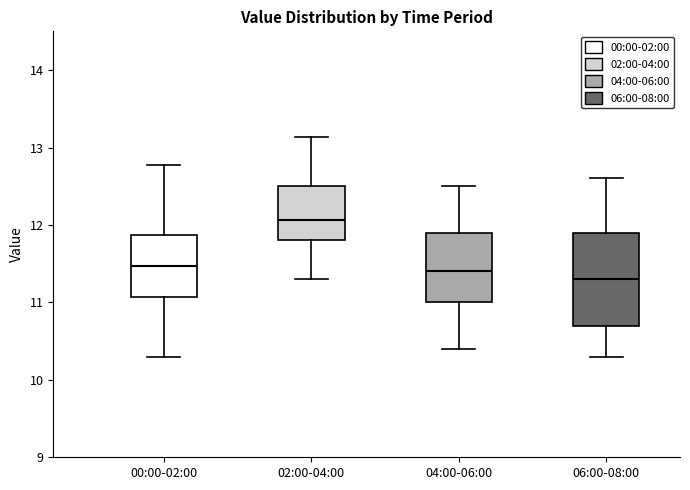

Reading left to right, transcribe this box plot: for each box, give where its median line is, the range the box spans, and where its two whiskers end, as read against the y-axis. The values are not printed on the chart, so give them approximately, as read against the axis.

00:00-02:00: median 11.5, box 11.1 to 11.9, whiskers 10.3 to 12.8
02:00-04:00: median 12.1, box 11.8 to 12.5, whiskers 11.3 to 13.1
04:00-06:00: median 11.4, box 11.0 to 11.9, whiskers 10.4 to 12.5
06:00-08:00: median 11.3, box 10.7 to 11.9, whiskers 10.3 to 12.6